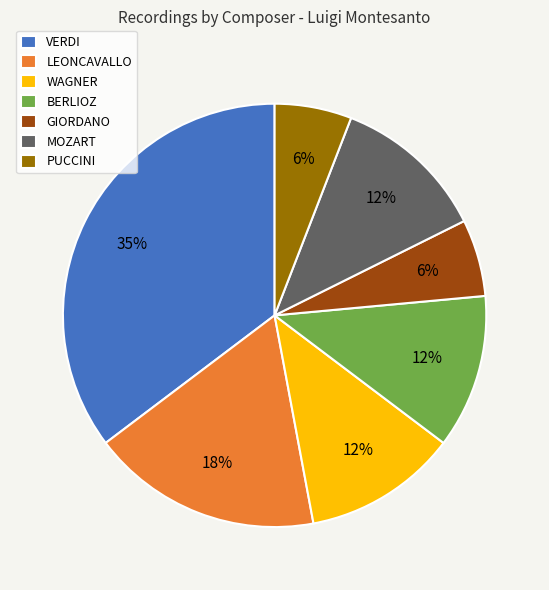

Is it true that LEONCAVALLO is 18% of the pie?

True